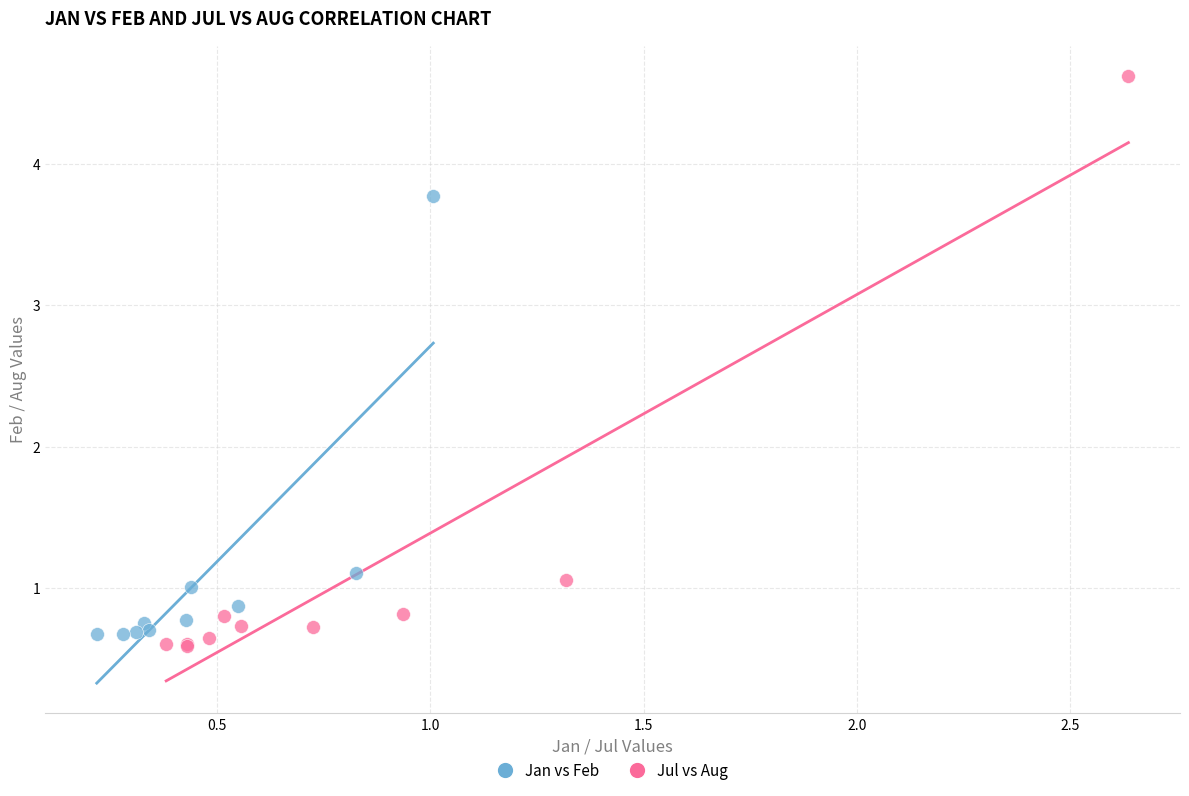

Which series has the largest Y range (max minus min)?

Jul vs Aug